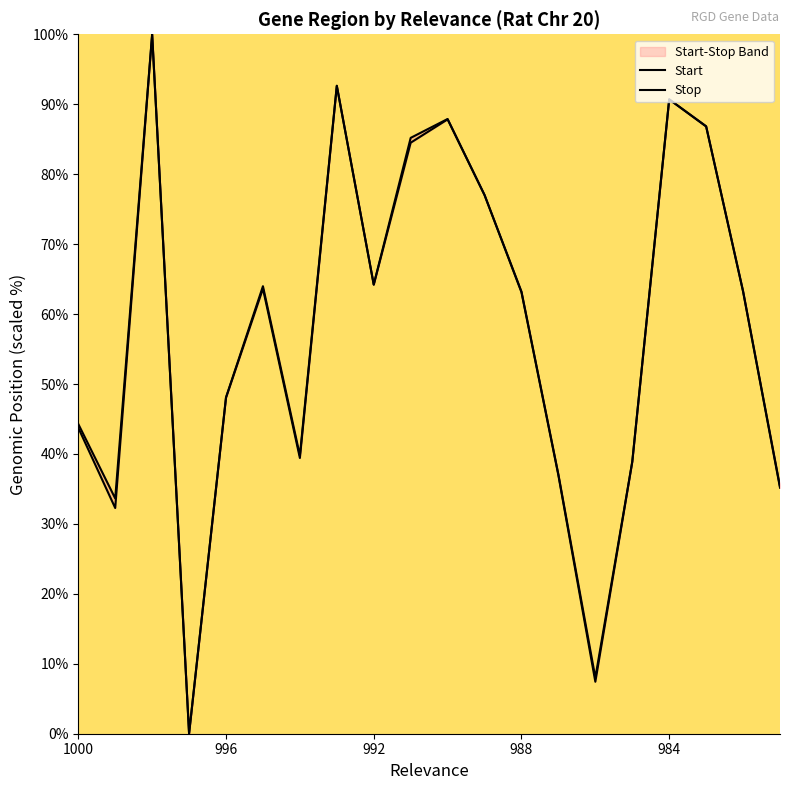

Reading left to right, extract all data points from this chart.

Start: 1000=43.7	999=32.3	998=100.0	997=0.0	996=48.0	995=63.6	994=39.4	993=92.6	992=64.2	991=84.5	990=87.8	989=77.0	988=63.1	987=36.9	986=7.4	985=38.9	984=90.7	983=86.8	982=63.2	981=35.2
Stop: 1000=44.3	999=33.6	998=100.0	997=0.1	996=48.1	995=64.0	994=39.8	993=92.7	992=64.2	991=85.2	990=87.9	989=77.0	988=63.2	987=37.1	986=8.0	985=38.9	984=90.7	983=86.9	982=63.3	981=35.3